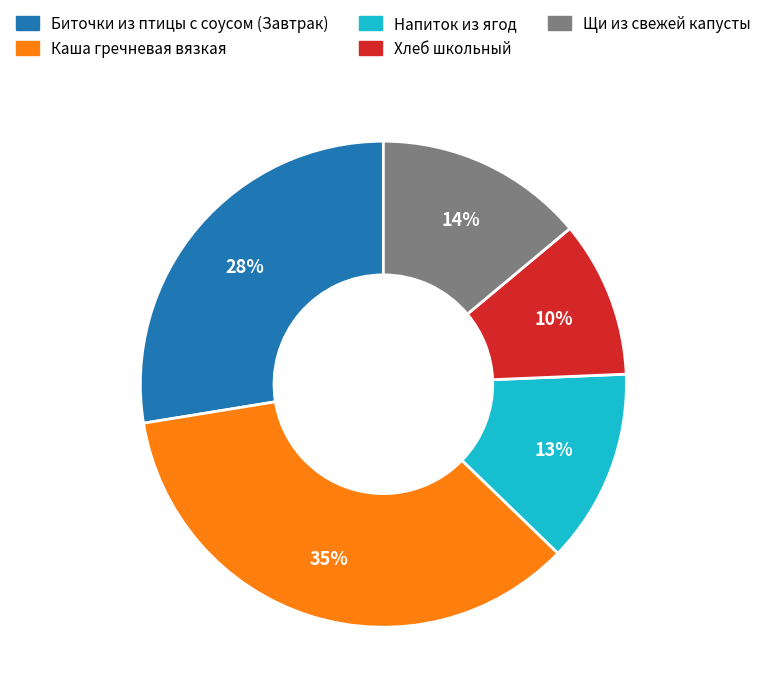

To the nearest percent, what portion does Напиток из ягод represent?

13%